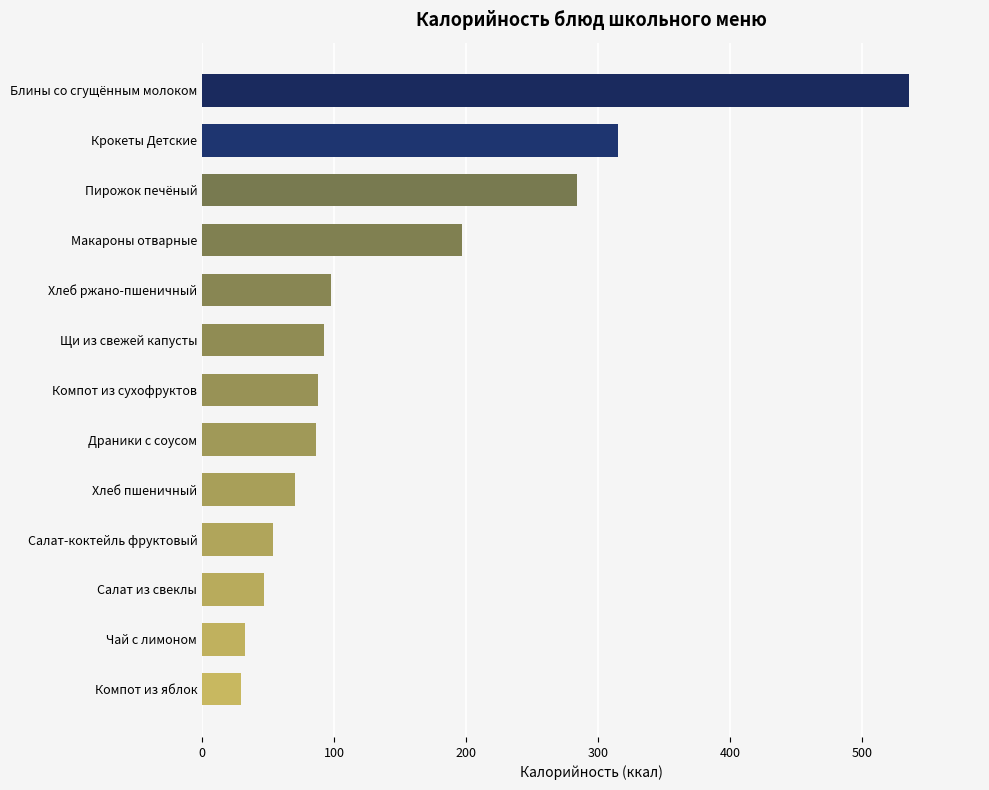

What is the maximum value shown in the chart?

535.5